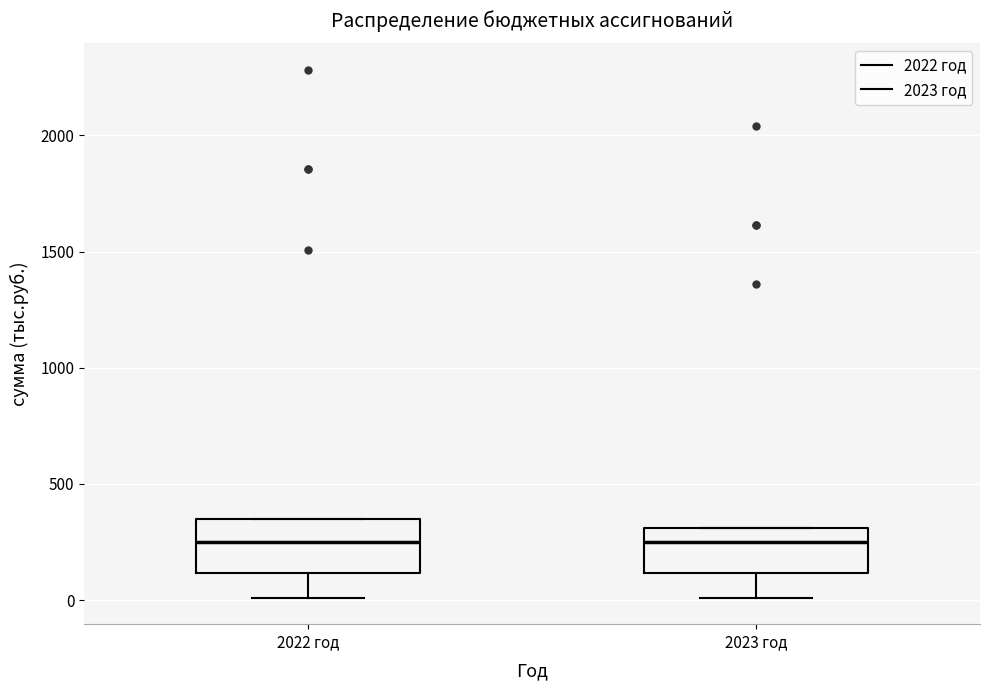

Reading left to right, transcribe this box plot: for each box, give where its median line is, the range the box spans, and where its two whiskers end, as read against the y-axis. The values are not printed on the chart, so give them approximately, as read against the axis.

2022 год: median 250, box 100 to 350, whiskers 0 to 350
2023 год: median 250, box 100 to 300, whiskers 0 to 300